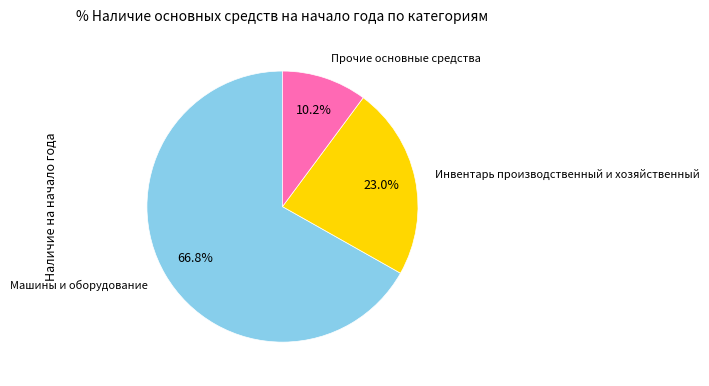

Is there a majority slice in this chart?

Yes